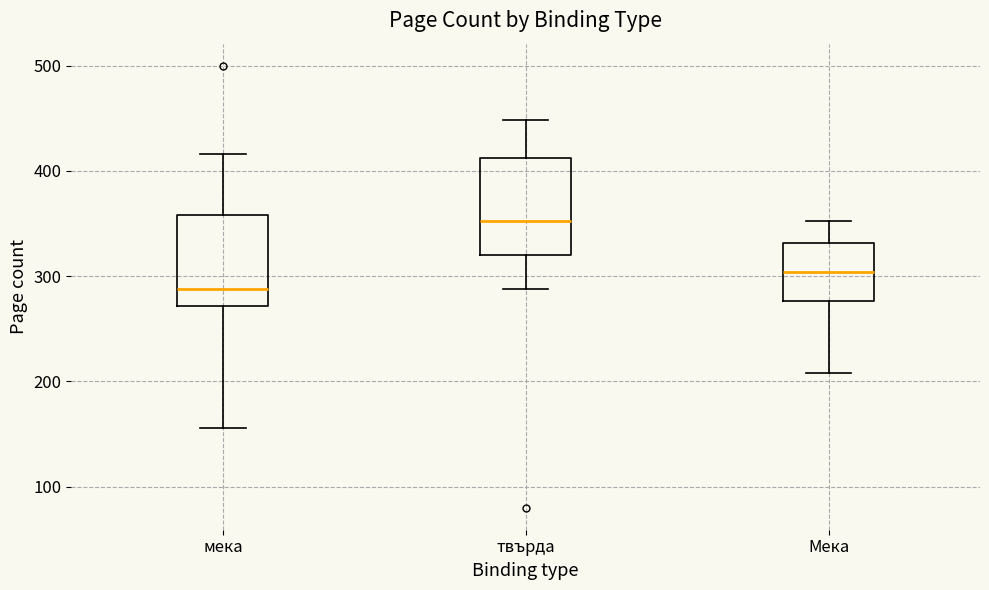

Where does the upper whisker of the box for твърда end on the y-axis? The values are not printed on the chart, so give them approximately, as read against the axis.

450